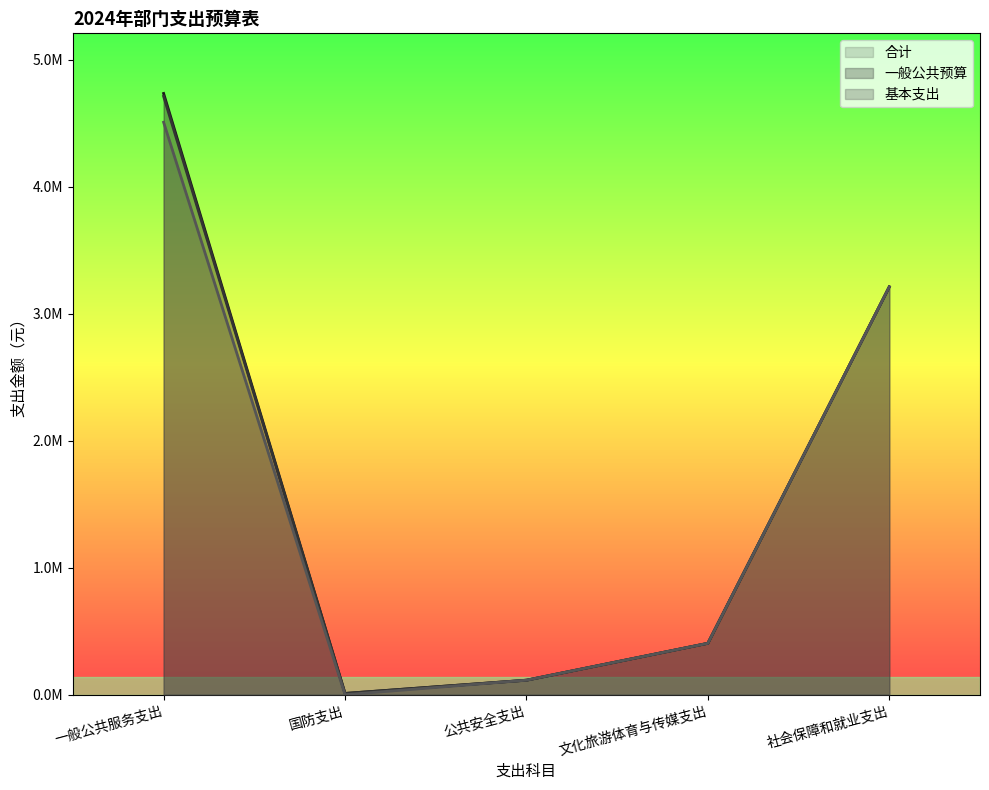

The value of 基本支出 at 社会保障和就业支出 is 1366061.5. True or false?

False